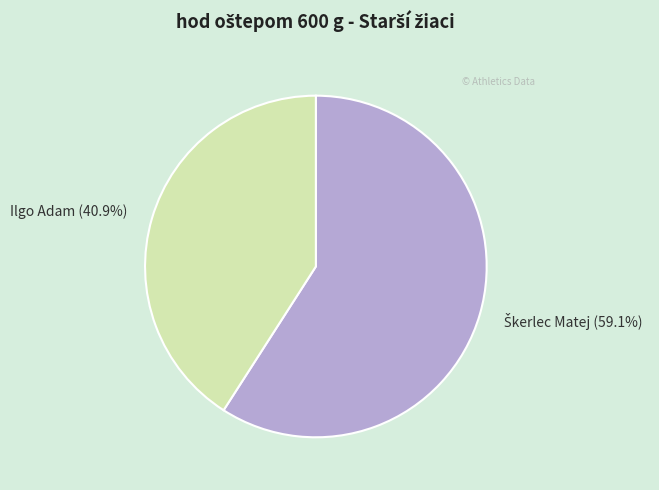

How much of the chart is everything except Ilgo Adam (40.9%)?

59.1%